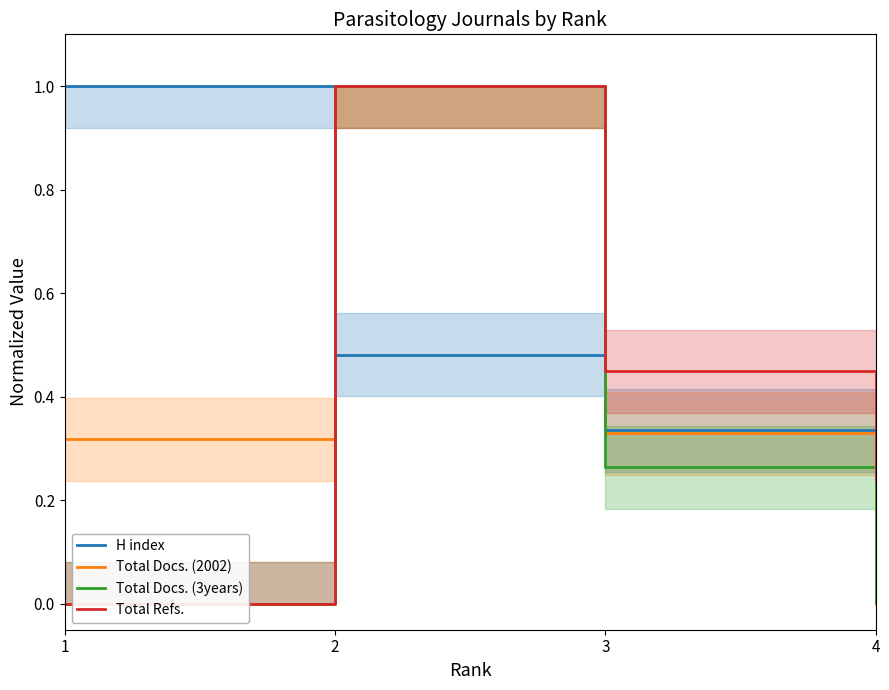

Is it true that Total Refs. equals -0.7 at 1?

False